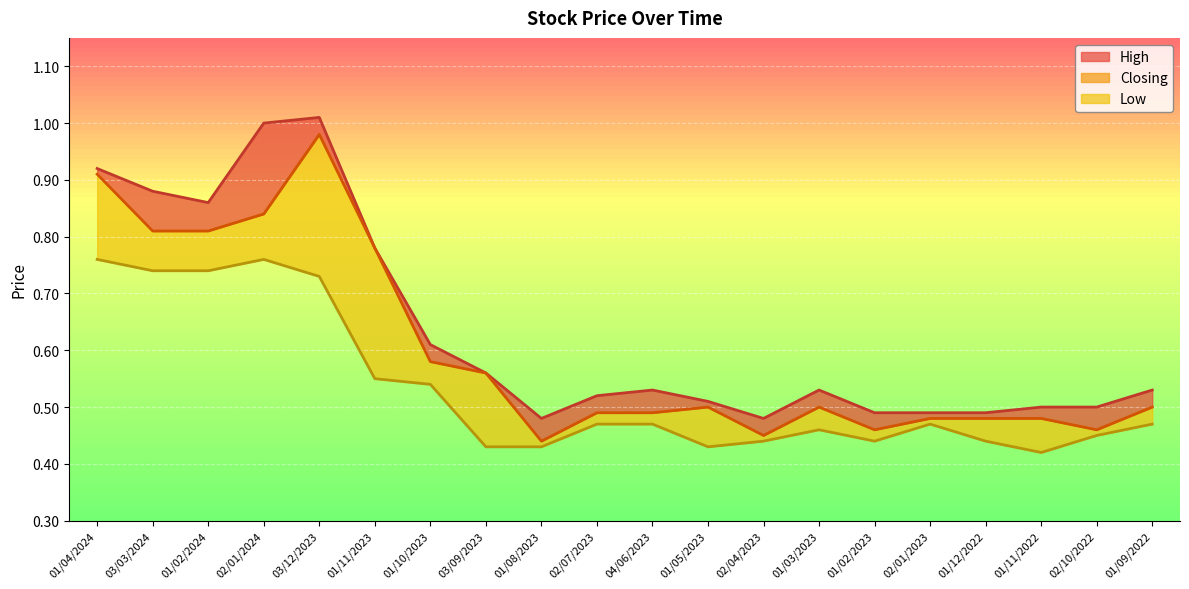

True or false: Closing and High intersect in this chart.

False